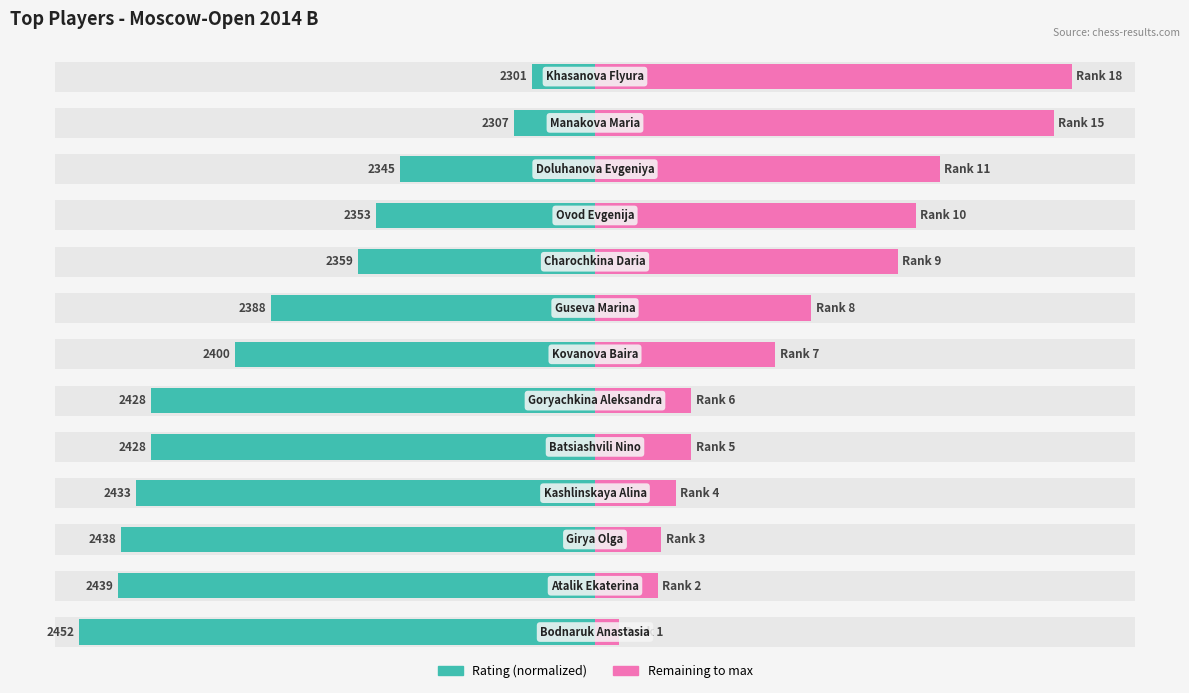

How many data points in Rating (normalized) are above -40?

6